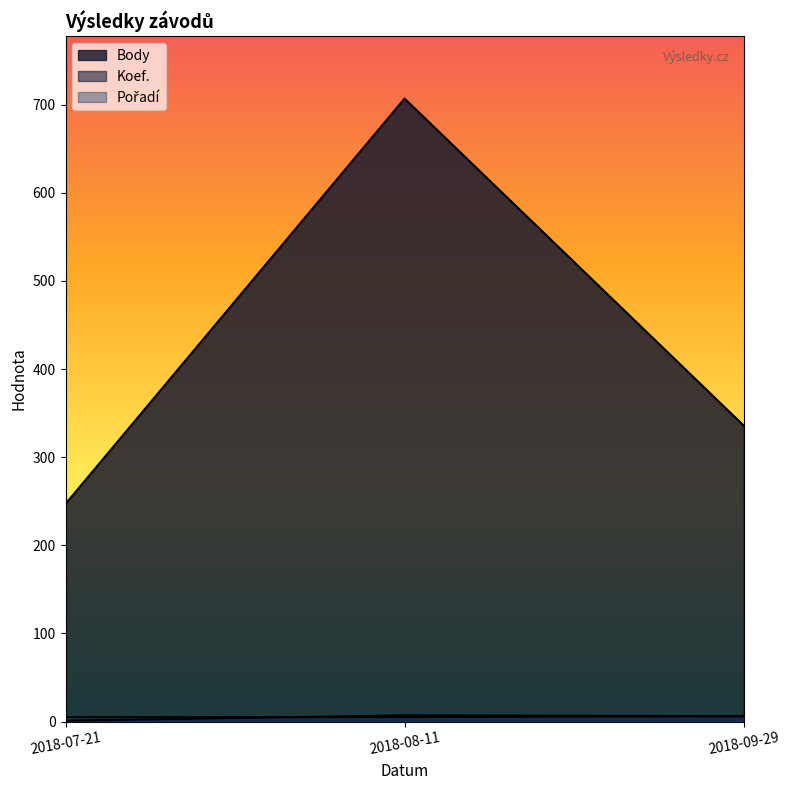

What is the highest value of the Koef. series?

7